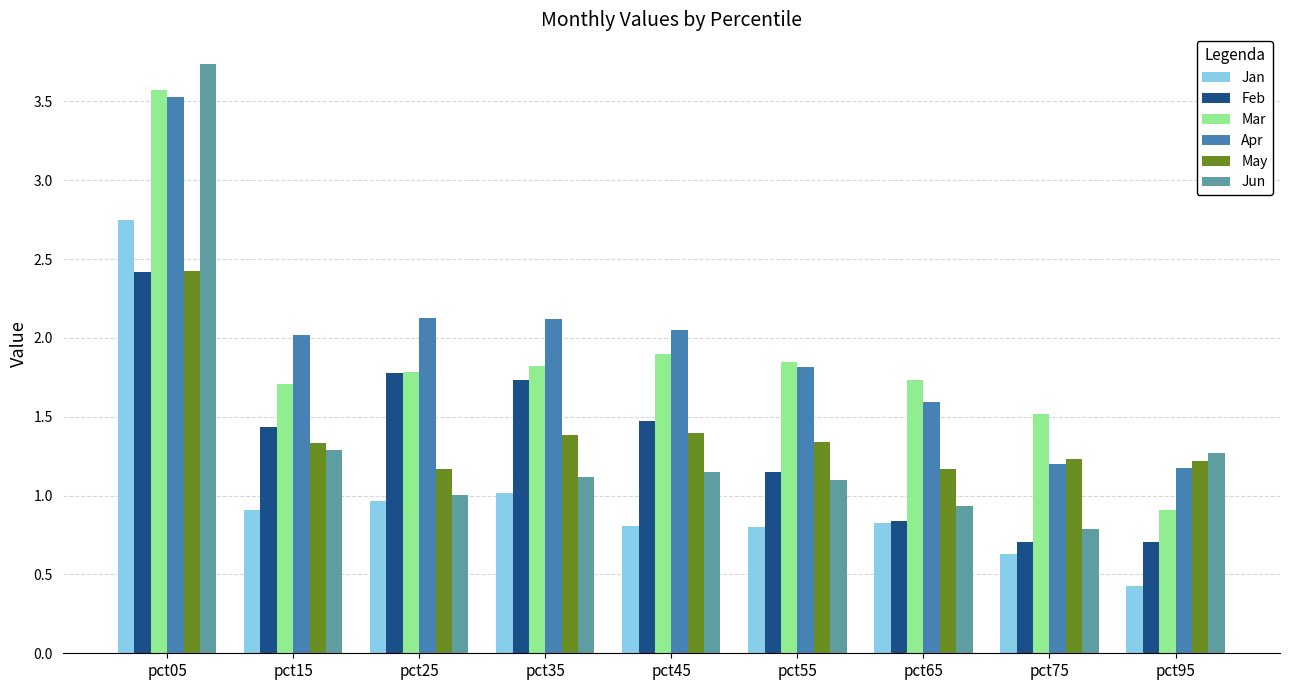

How many bars are there in total?

54